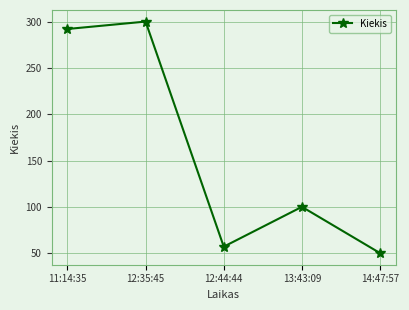

True or false: the data shows 100 at 13:43:09.

True